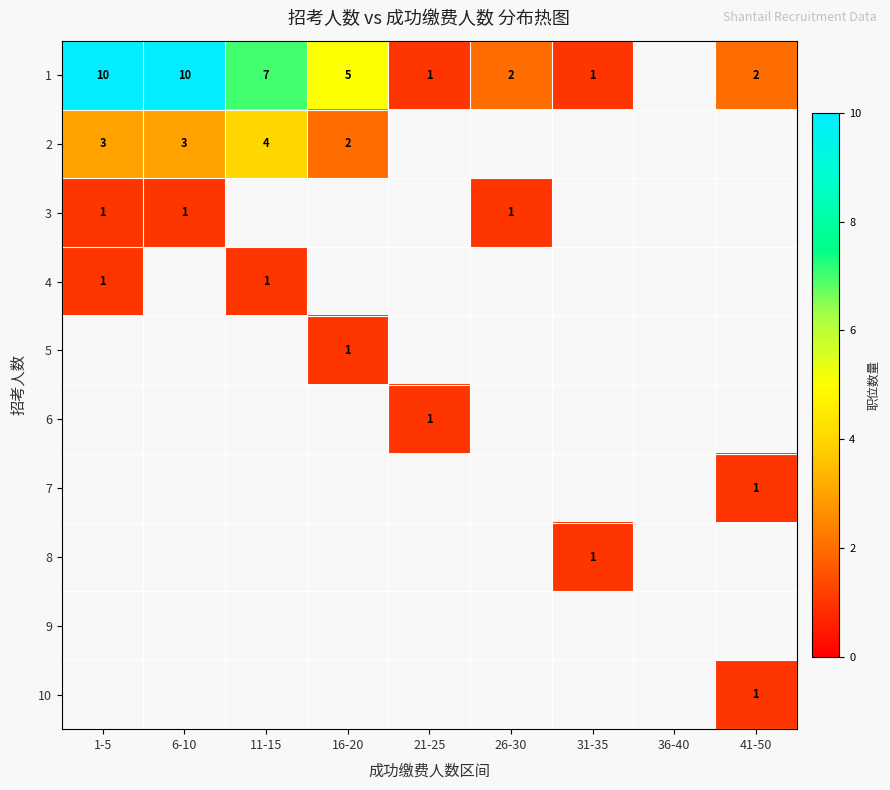

The 1 series shows 17.0 at 1-5. True or false?

False